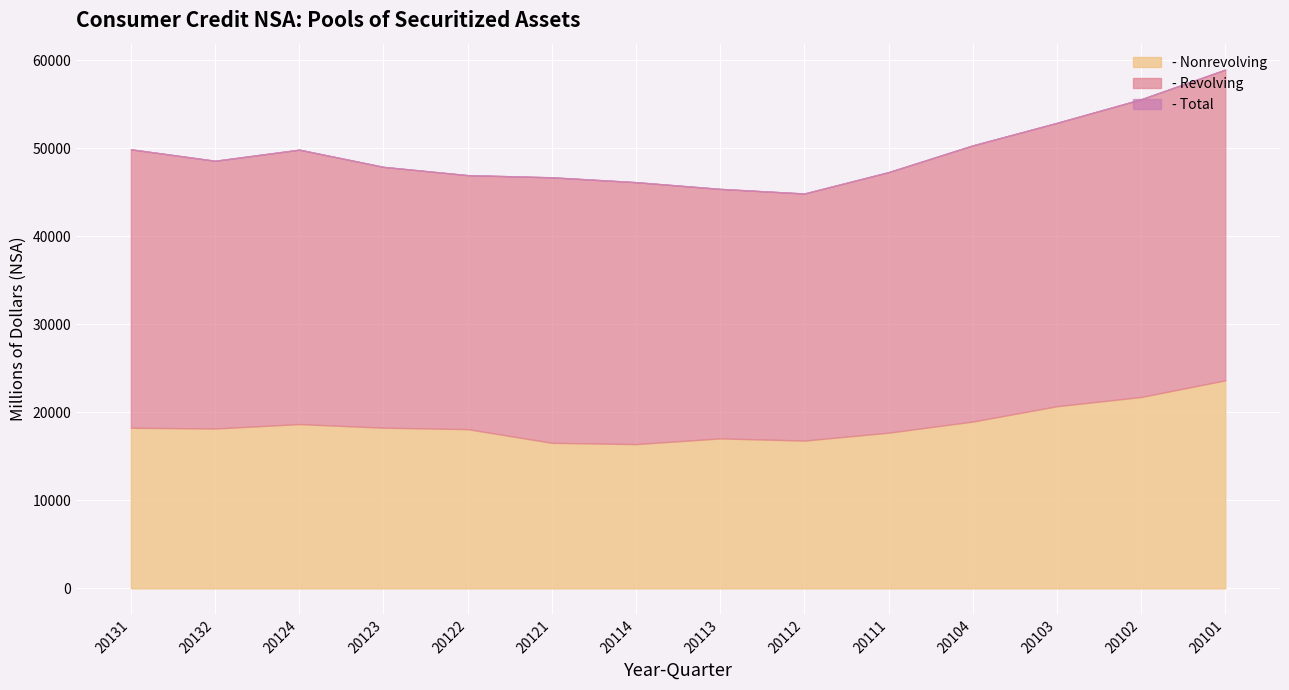

What is the label of the 1st point from the left?

20131